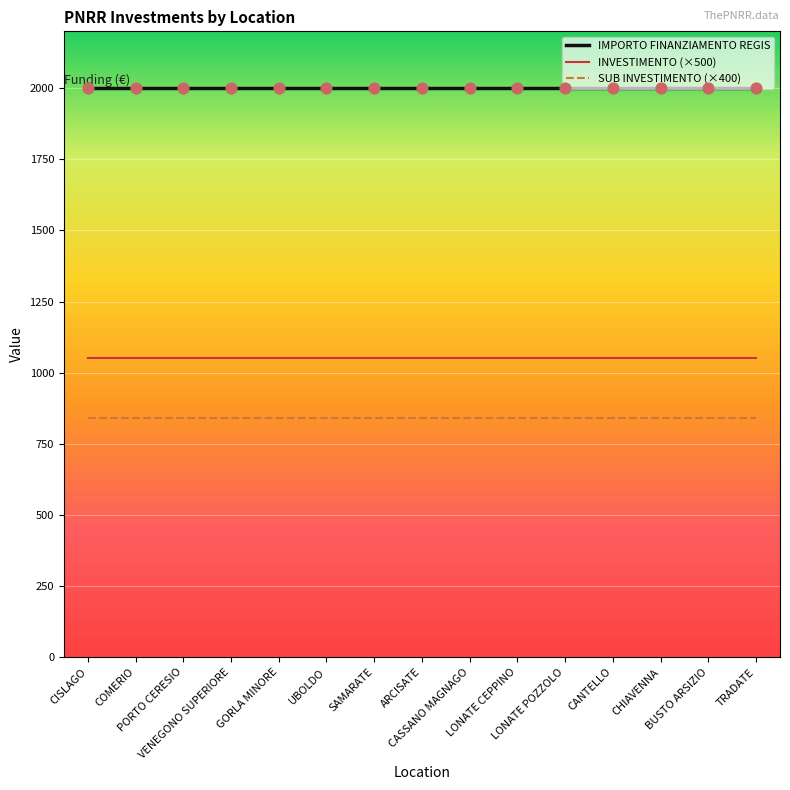

True or false: SUB INVESTIMENTO (×400) and INVESTIMENTO (×500) intersect in this chart.

False